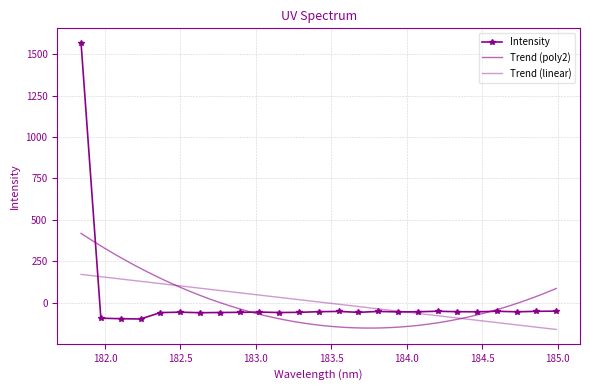

Is it true that the value at 184.46687888 is -55.7?

True